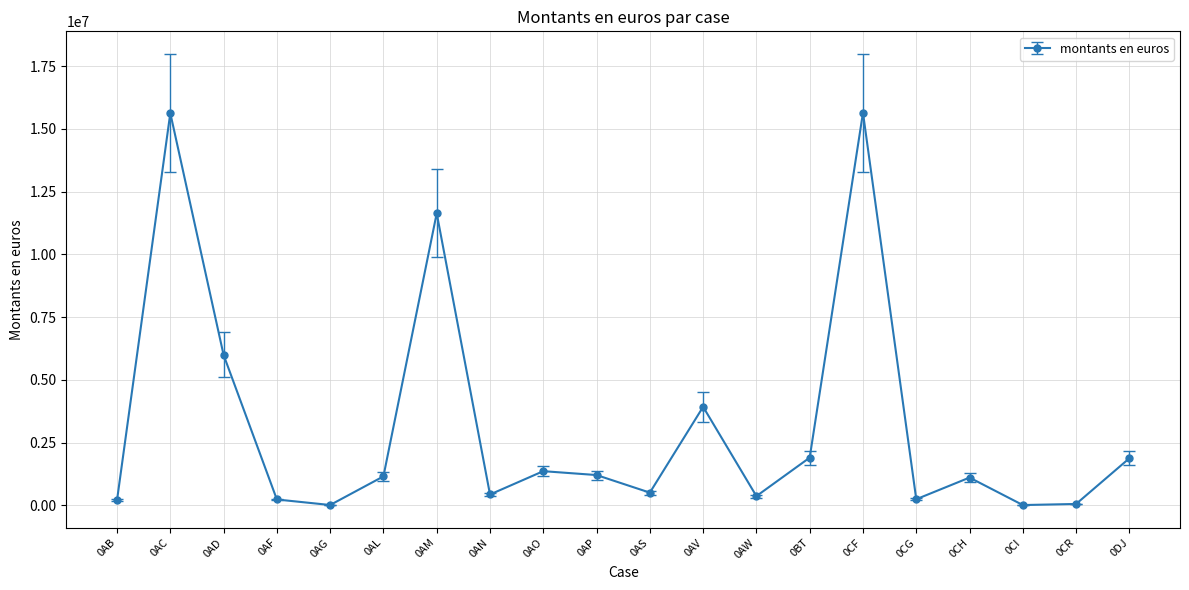

Where is the data nearest to the value 7827879?

0AD